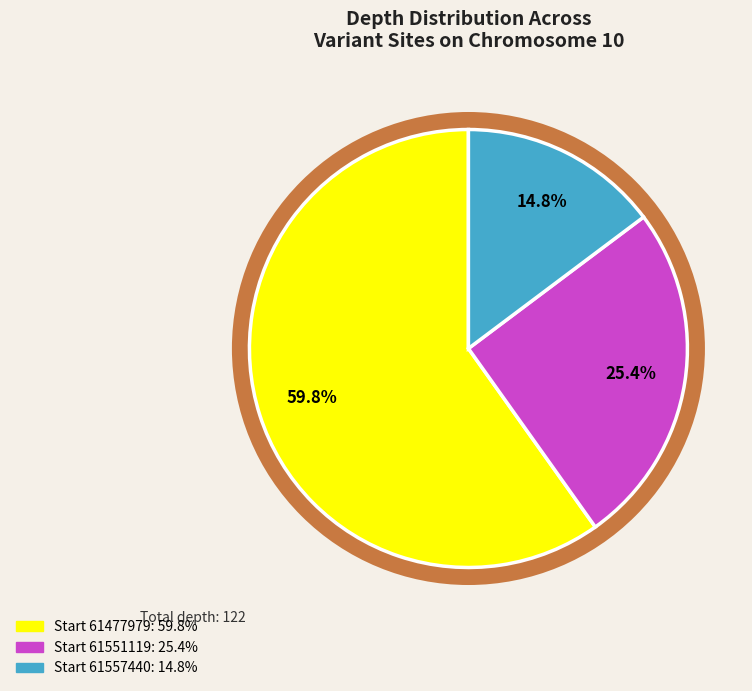

Combined, do 61477979 and 61557440 account for over 50%?

Yes